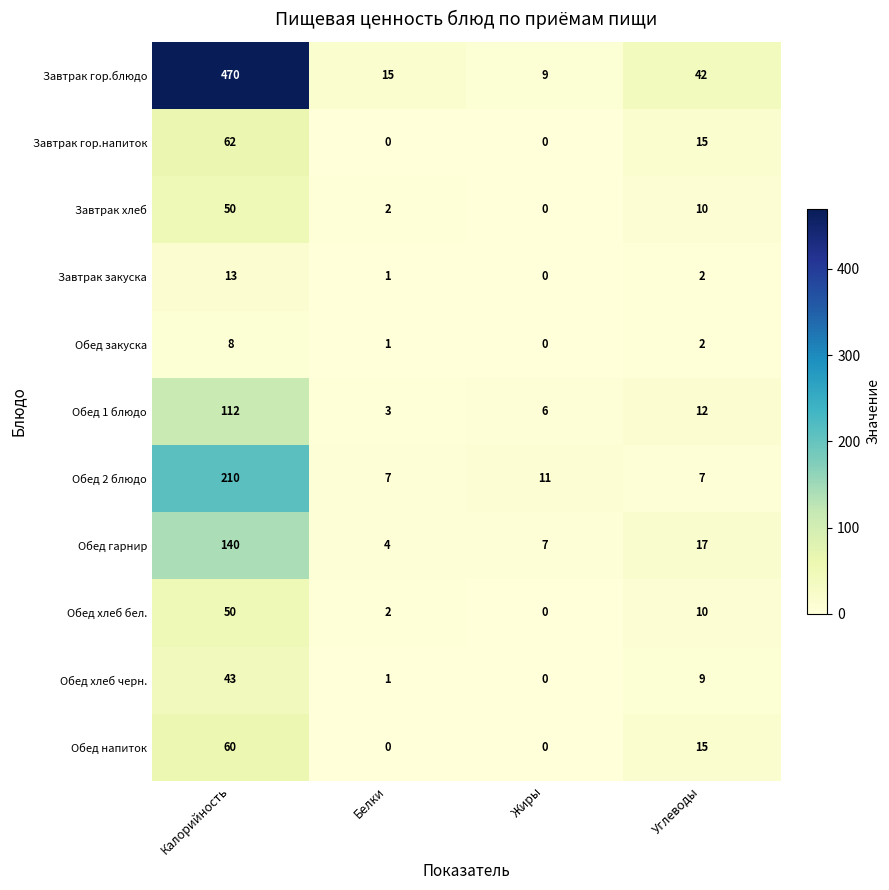

Which category has the highest value in the Обед 2 блюдо series?

Калорийность